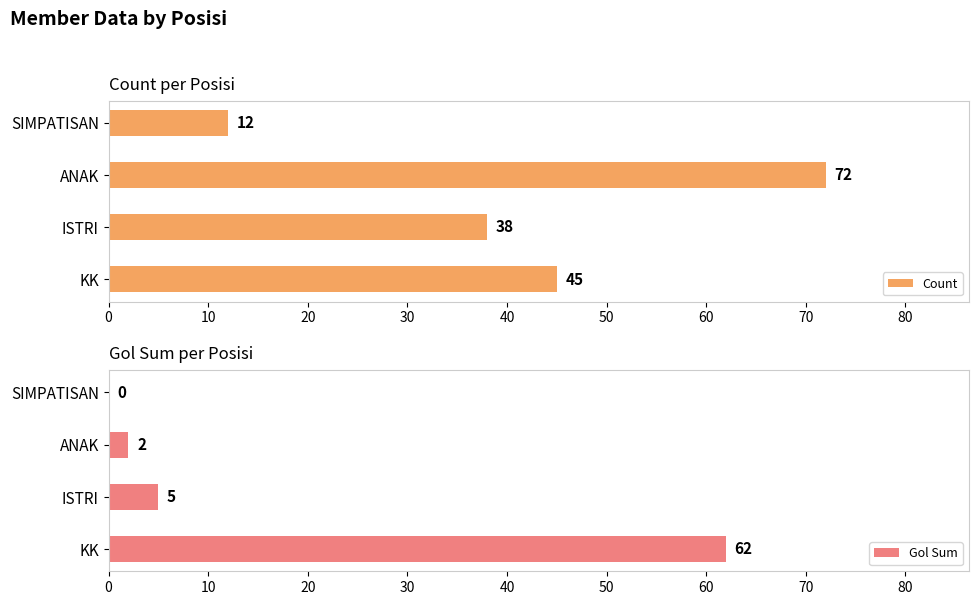

Is it true that Count equals 12 at SIMPATISAN?

True